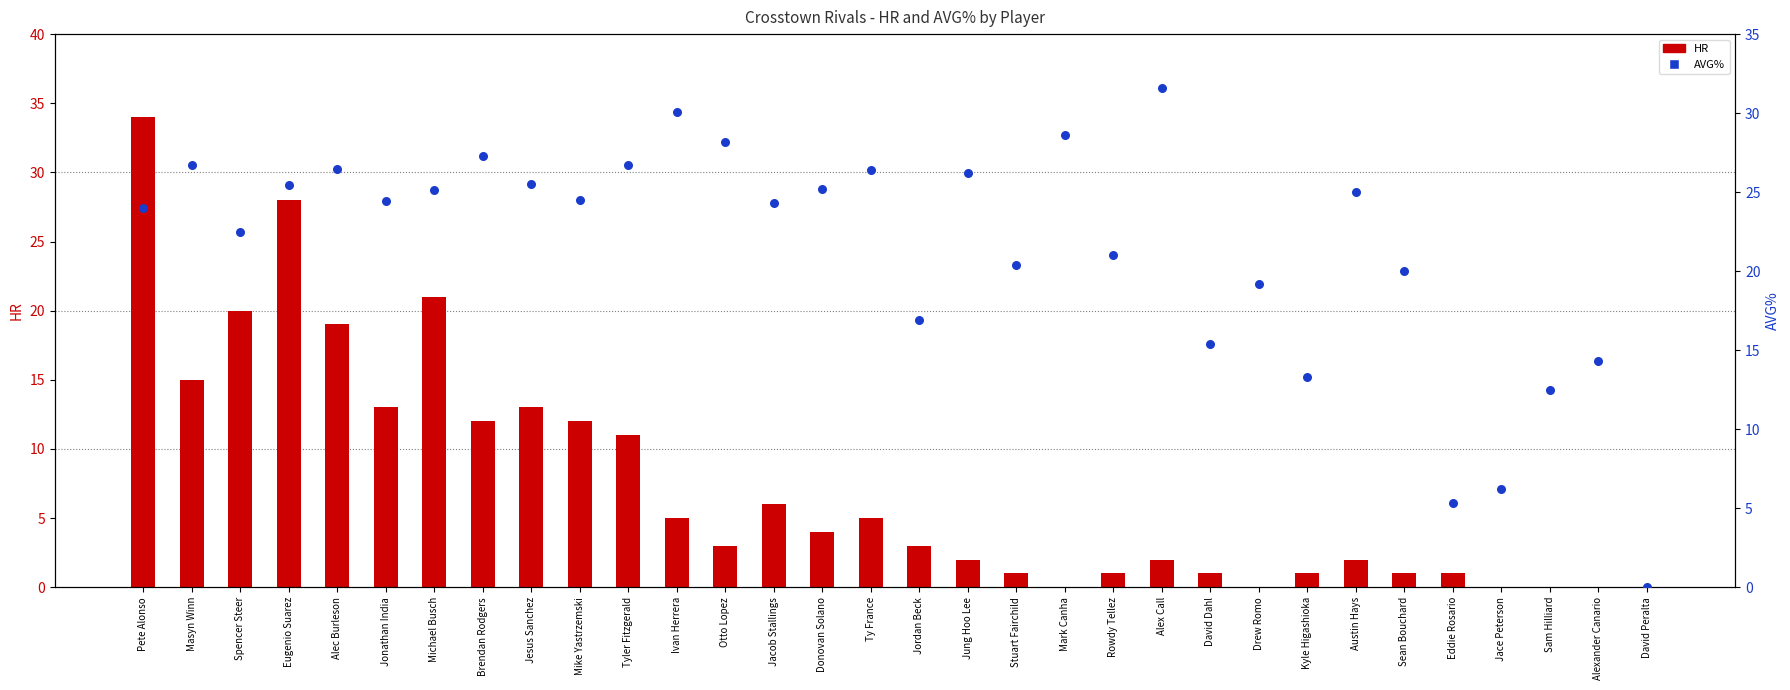

At which category is the sum across all series the highest?

Pete Alonso